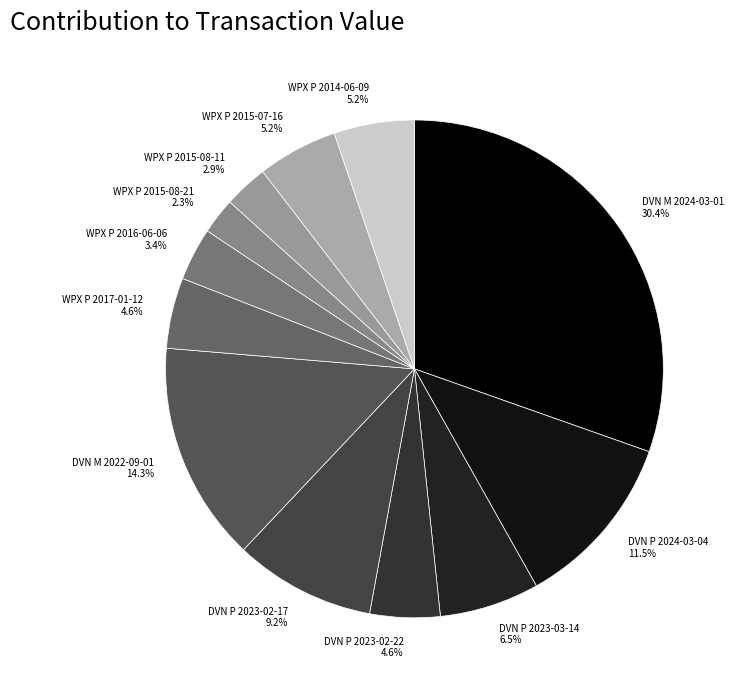

To the nearest percent, what percentage of the pie is DVN P 2023-02-17?

9%